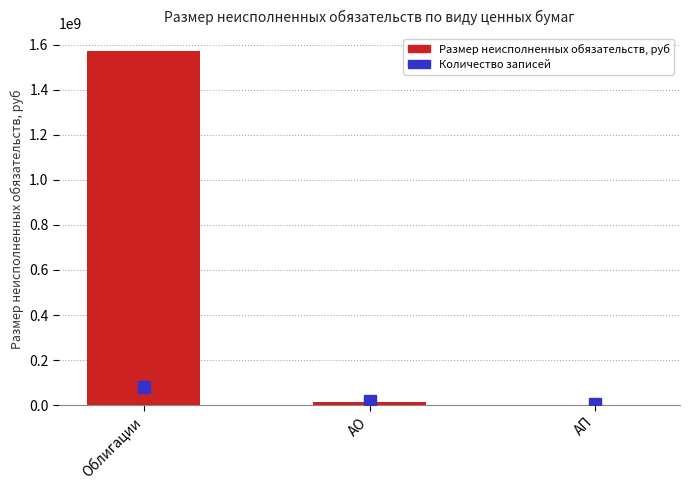

Between АО and АП, which is larger?

АО